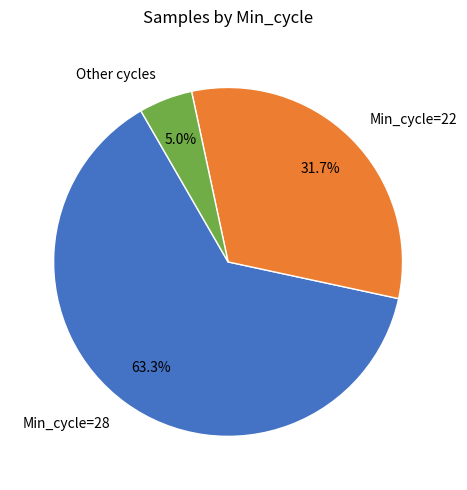

Does any single category account for the majority?

Yes